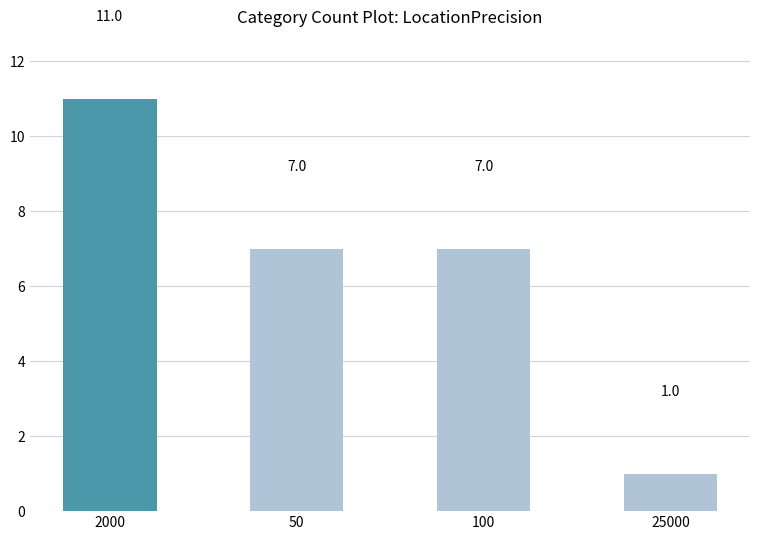

The chart shows a value of 7 at 100. True or false?

True